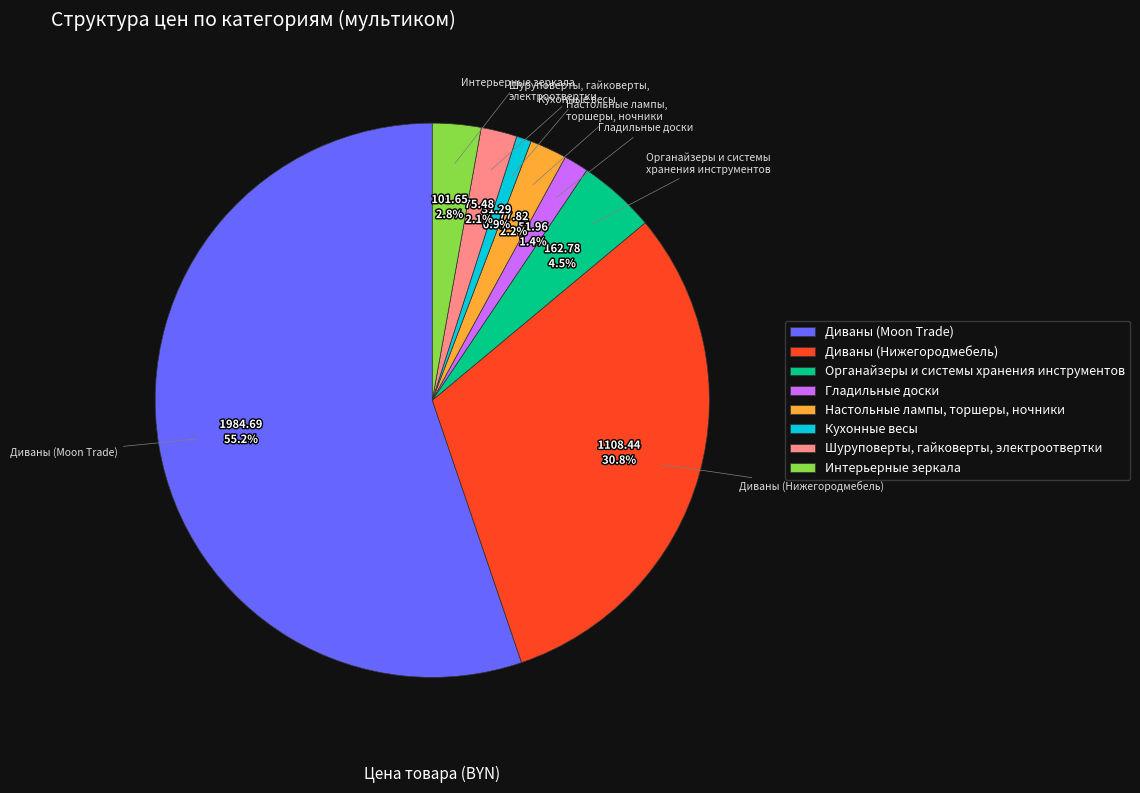

Which slice is the smallest?

Кухонные весы